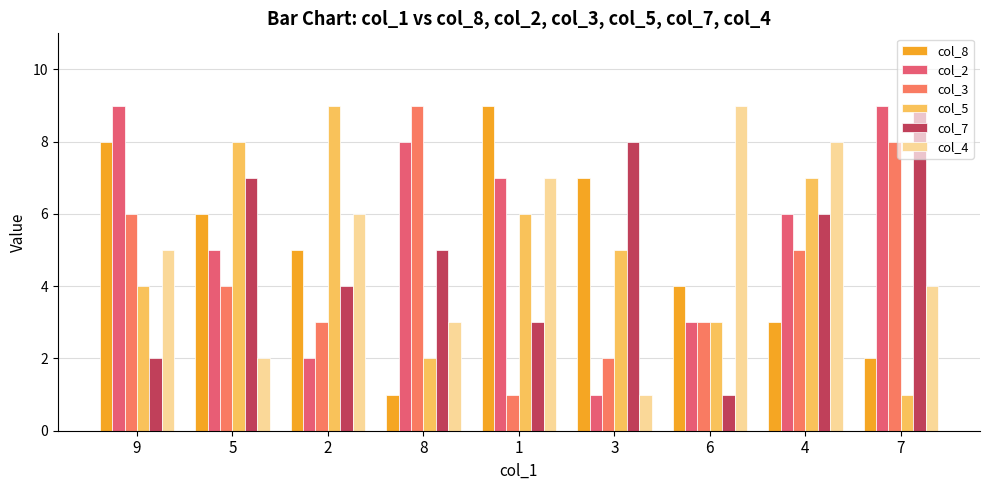

Are the bars grouped side by side (vs. stacked)?

Yes